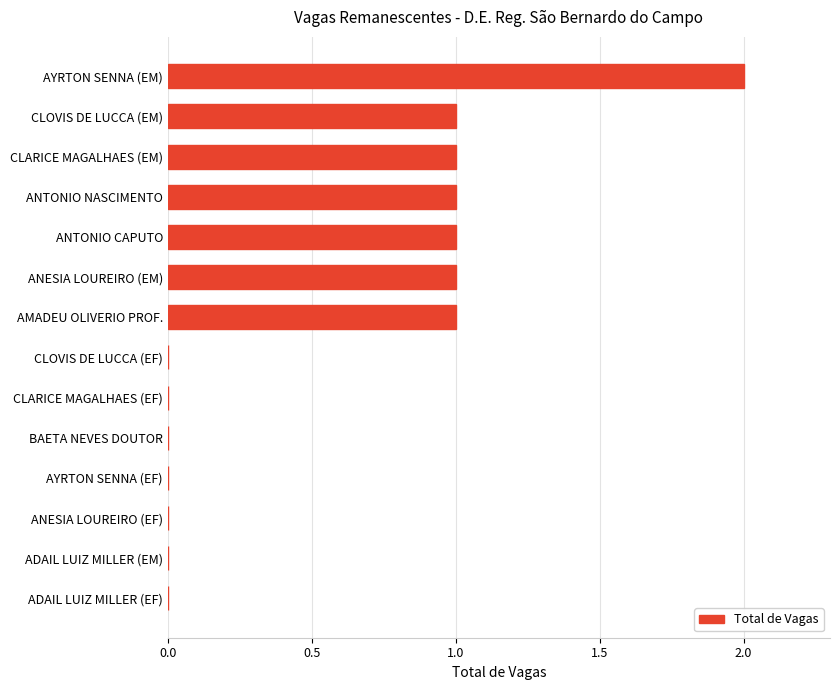

At which category does the chart reach its peak across all series?

AYRTON SENNA (EM)